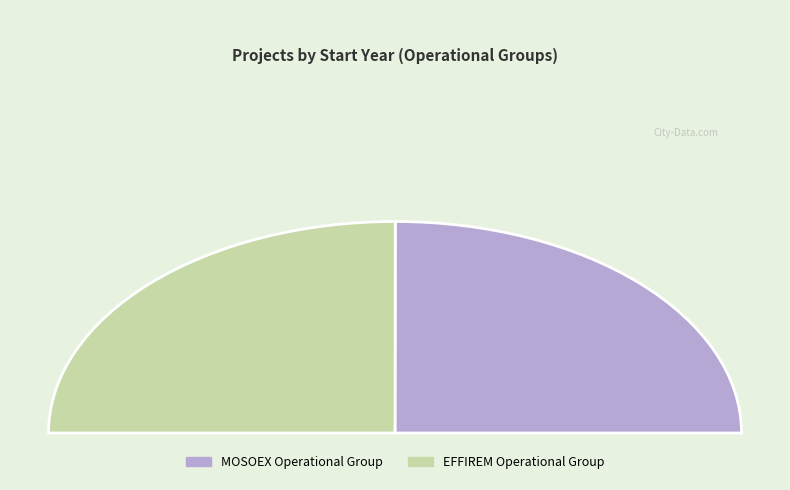

Rank the categories by value from lowest to highest.

MOSOEX Operational Group, EFFIREM Operational Group